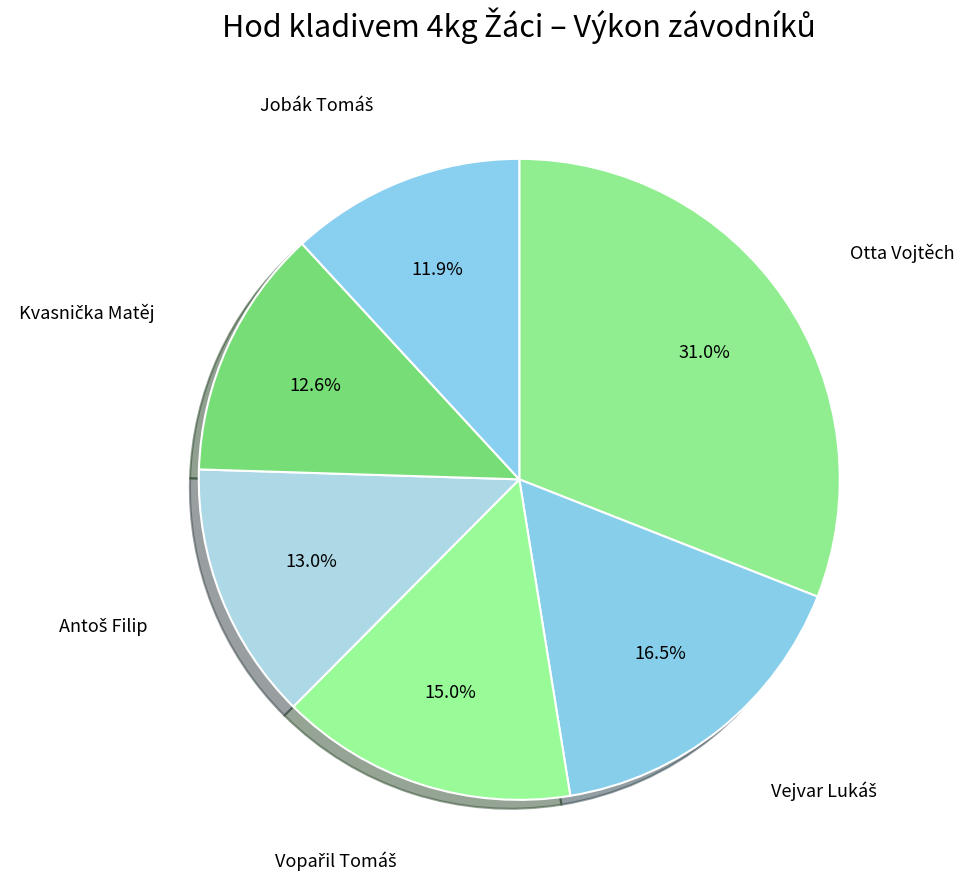

How many slices are in this pie chart?

6